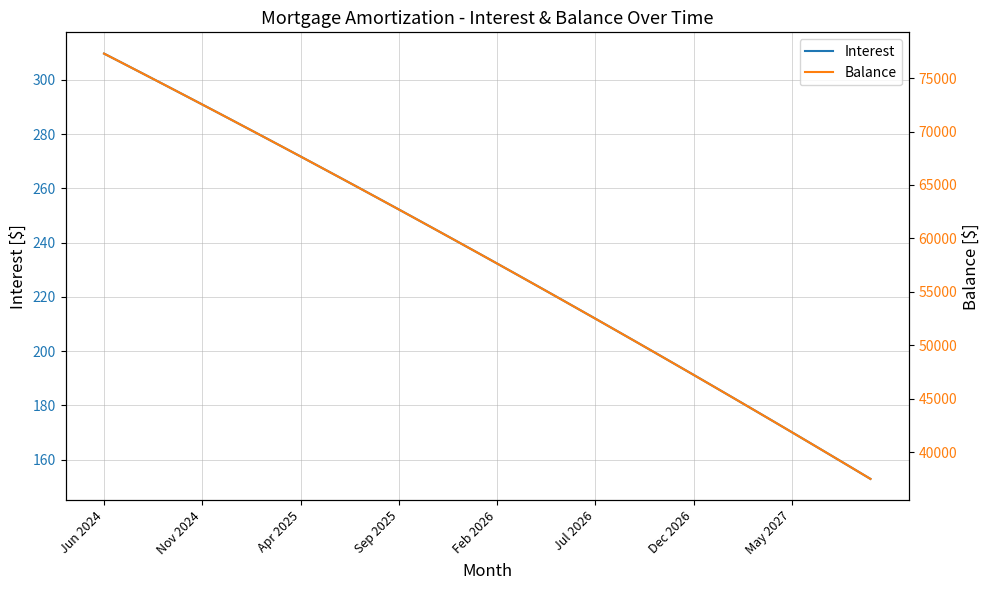

Is this an area chart (filled region under the line)?

No